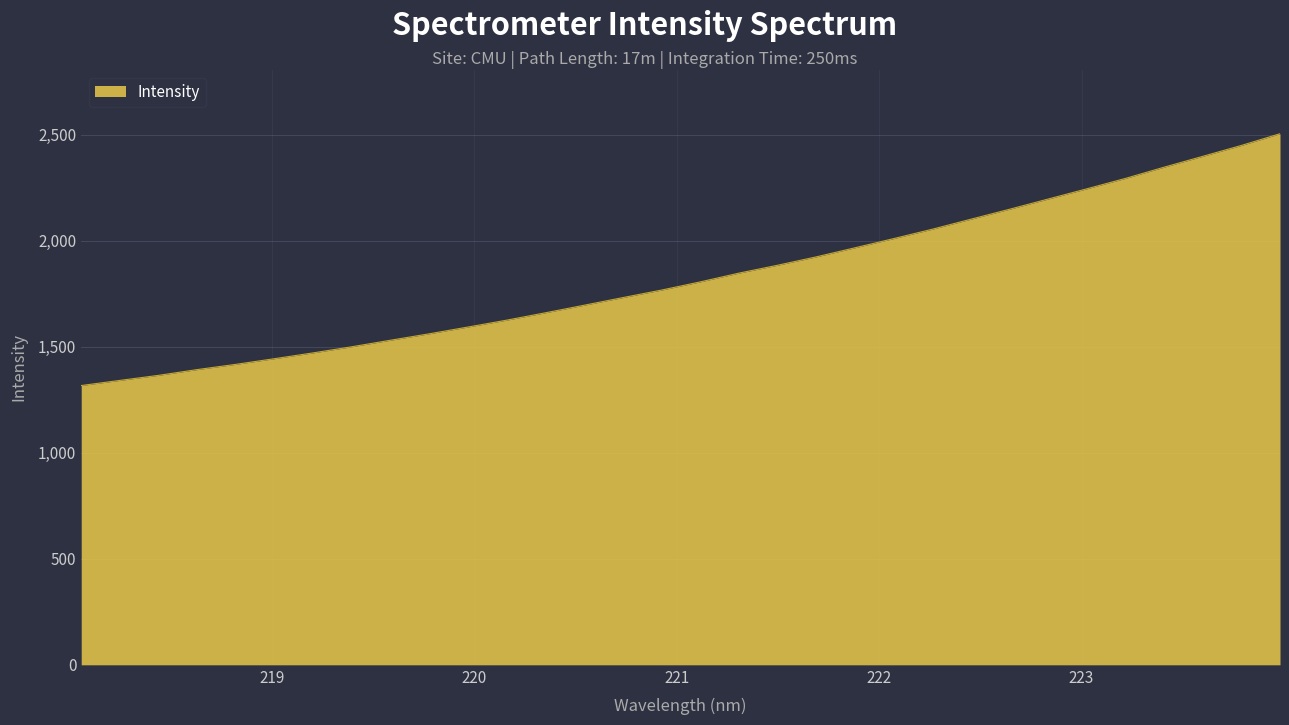

What is the maximum value shown in the chart?

2504.0